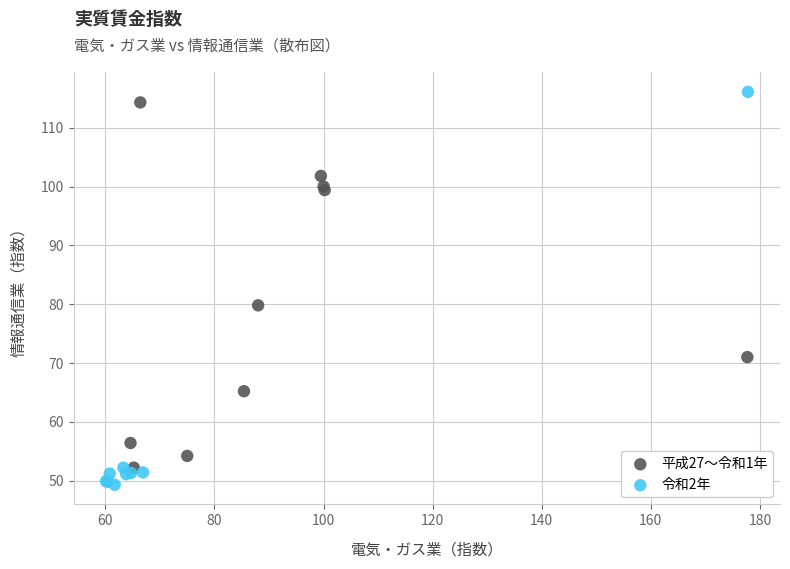

What are all the series names shown in the legend?

平成27〜令和1年, 令和2年